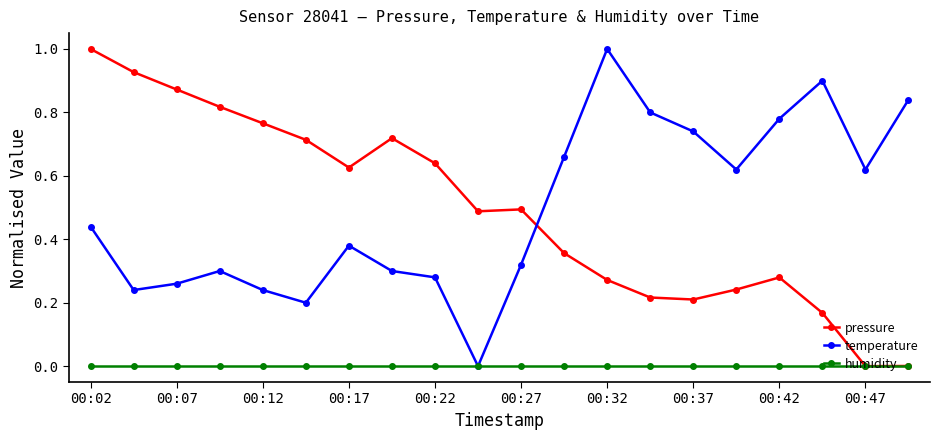

True or false: pressure and temperature cross at least once.

True